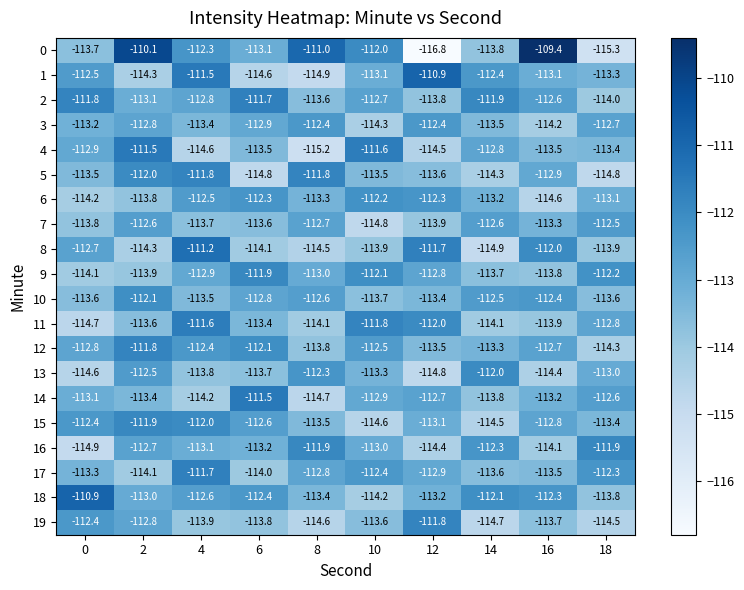

At which category is the sum across all series the highest?

4